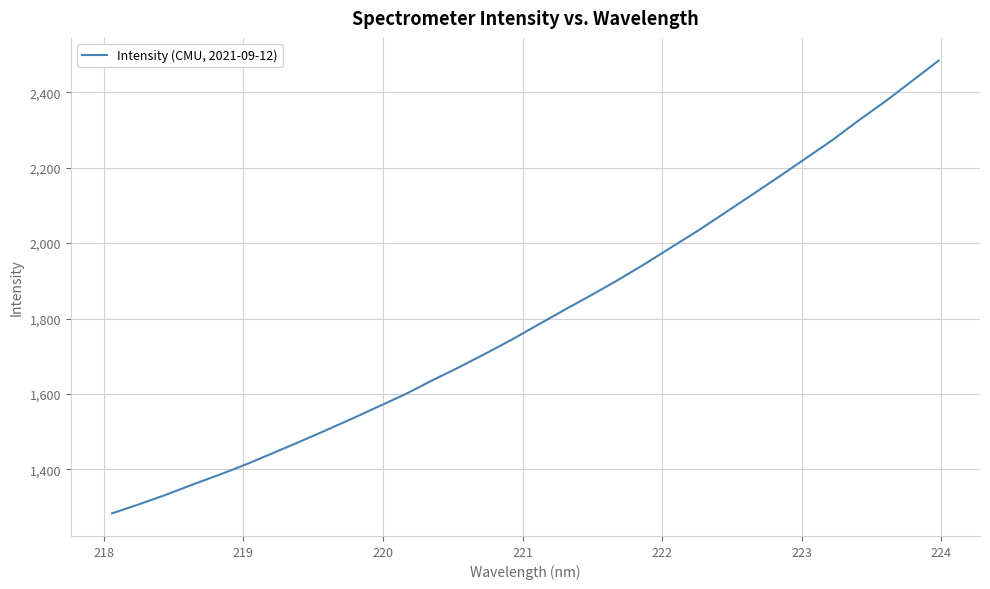

What is the minimum value shown in the chart?

1283.1